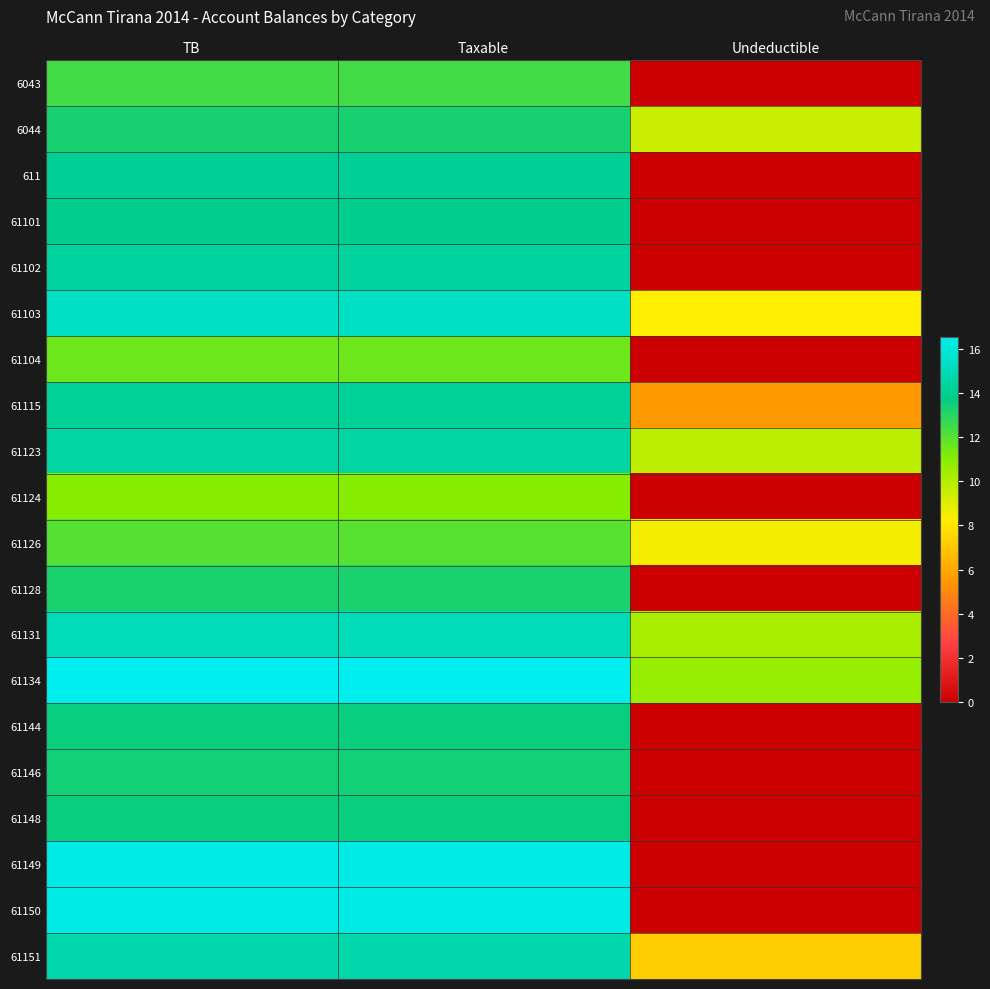

List the series in order of their peak value, highest first.

61134, 61149, 61150, 61103, 61131, 61151, 61123, 61102, 61115, 611, 61101, 61144, 61148, 61146, 6044, 61128, 6043, 61126, 61104, 61124